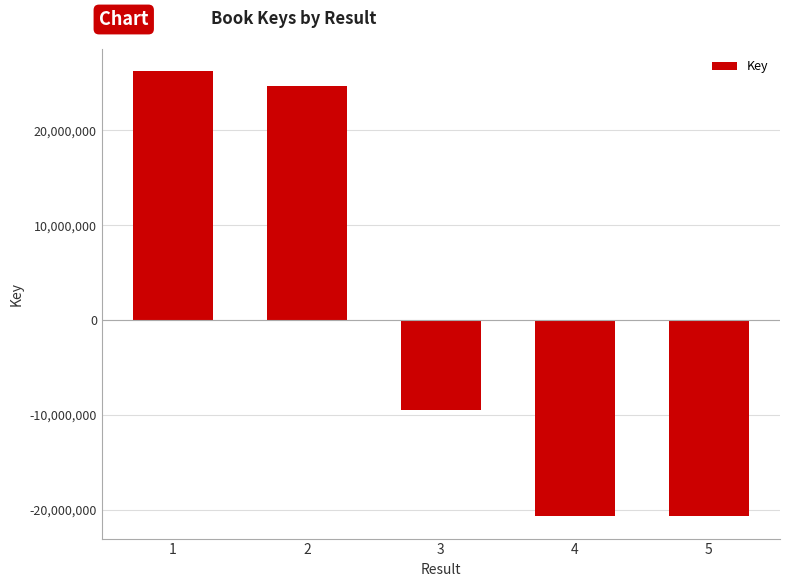

What is the value of the 5th bar from the left?

-20710095.4